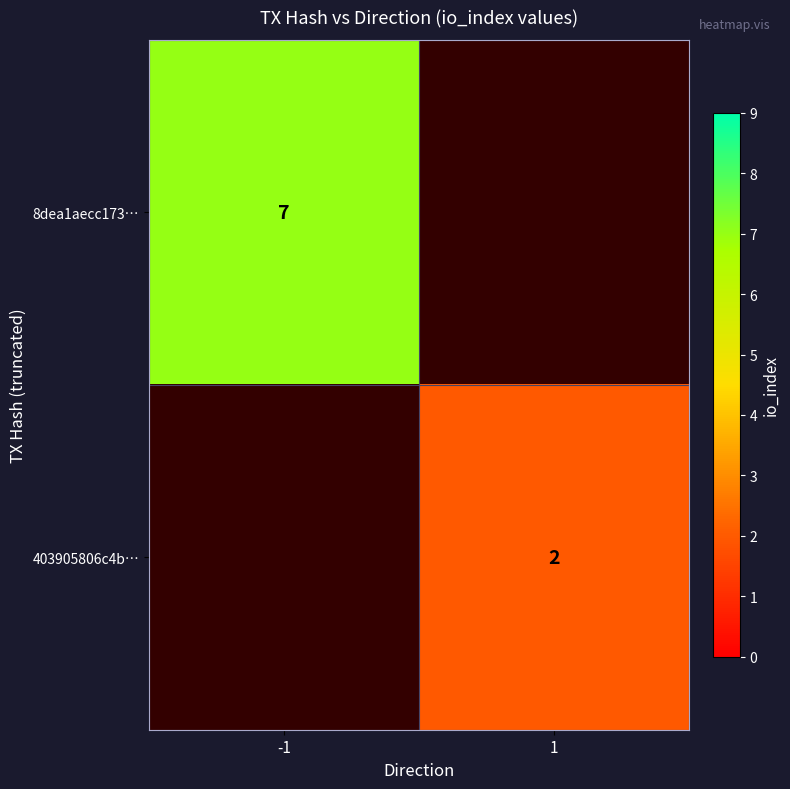

Is the value of 403905806c4b… at 1 greater than the value of 8dea1aecc173… at -1?

No